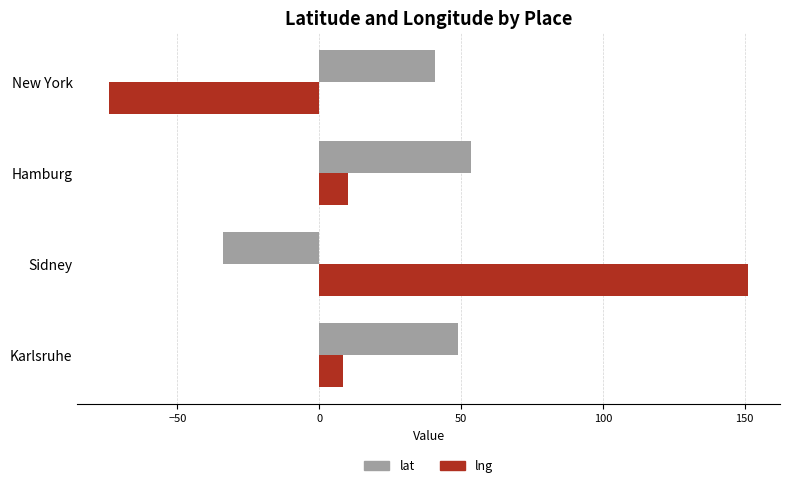

Which series has the largest range (max minus min)?

lng